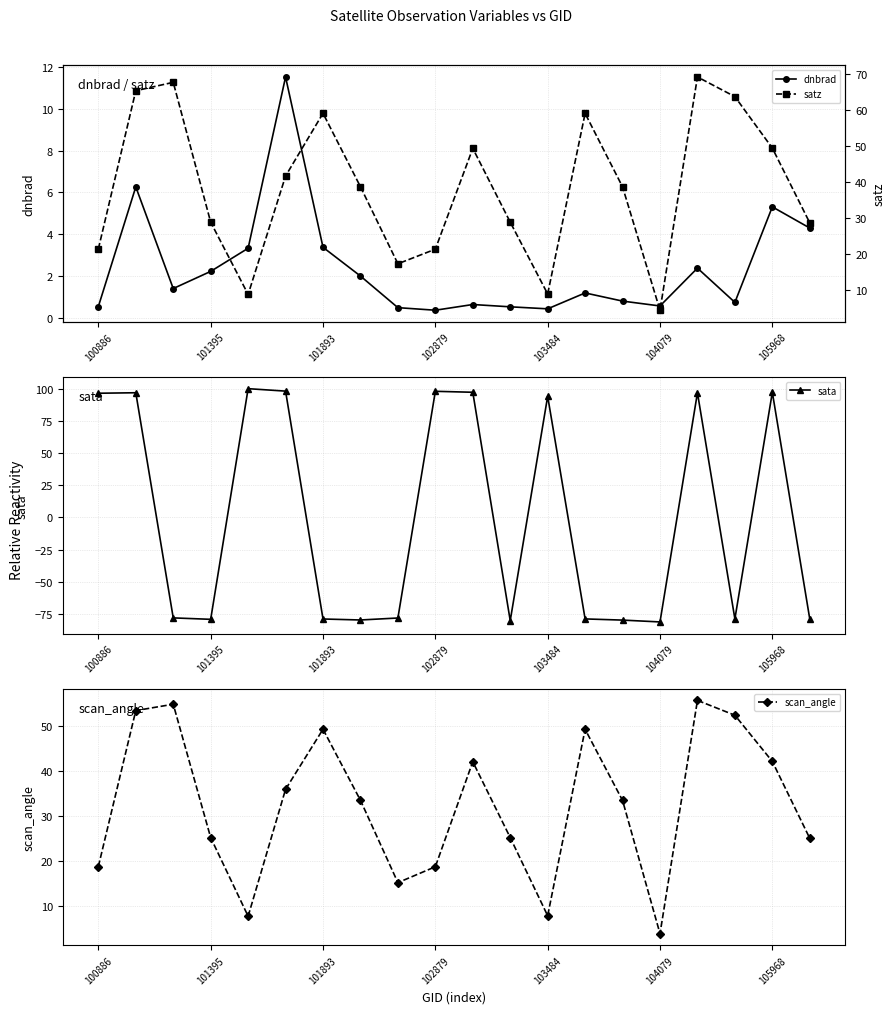

Does the chart display data point markers on the line(s)?

Yes